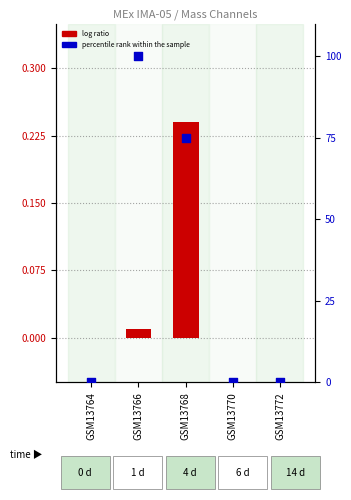

Which series contains the lowest Y value?

log ratio